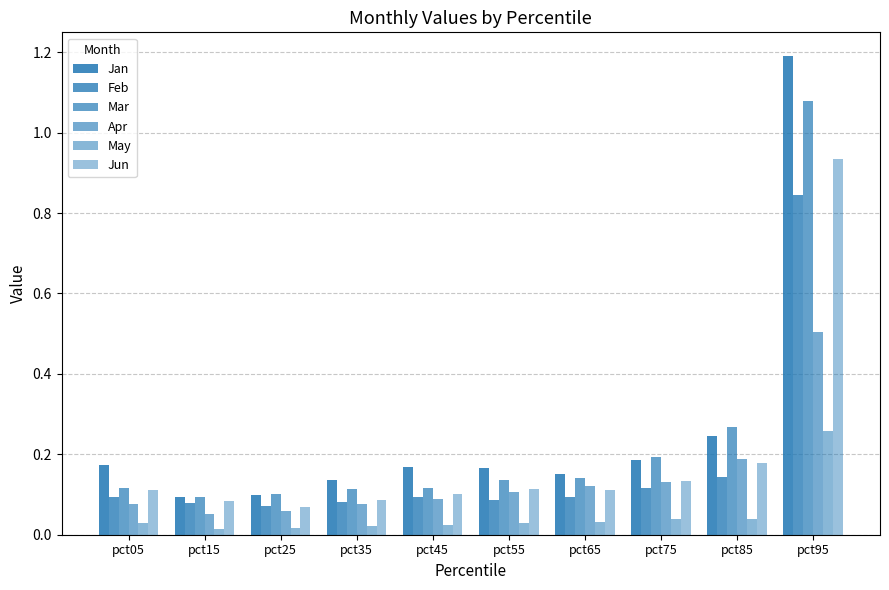

Reading left to right, list all the values displayed in this chart.

Jan: pct05=0.2	pct15=0.1	pct25=0.1	pct35=0.1	pct45=0.2	pct55=0.2	pct65=0.2	pct75=0.2	pct85=0.2	pct95=1.2
Feb: pct05=0.1	pct15=0.1	pct25=0.1	pct35=0.1	pct45=0.1	pct55=0.1	pct65=0.1	pct75=0.1	pct85=0.1	pct95=0.8
Mar: pct05=0.1	pct15=0.1	pct25=0.1	pct35=0.1	pct45=0.1	pct55=0.1	pct65=0.1	pct75=0.2	pct85=0.3	pct95=1.1
Apr: pct05=0.1	pct15=0.1	pct25=0.1	pct35=0.1	pct45=0.1	pct55=0.1	pct65=0.1	pct75=0.1	pct85=0.2	pct95=0.5
May: pct05=0.0	pct15=0.0	pct25=0.0	pct35=0.0	pct45=0.0	pct55=0.0	pct65=0.0	pct75=0.0	pct85=0.0	pct95=0.3
Jun: pct05=0.1	pct15=0.1	pct25=0.1	pct35=0.1	pct45=0.1	pct55=0.1	pct65=0.1	pct75=0.1	pct85=0.2	pct95=0.9